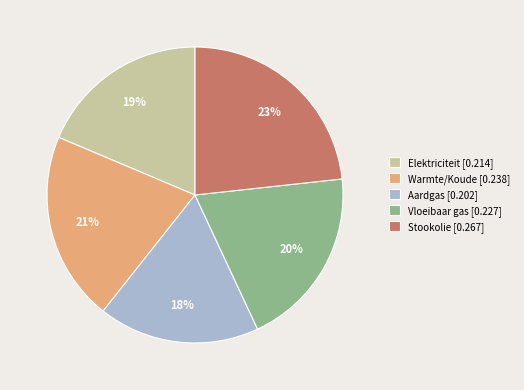

Which category has the biggest portion of the pie?

Stookolie